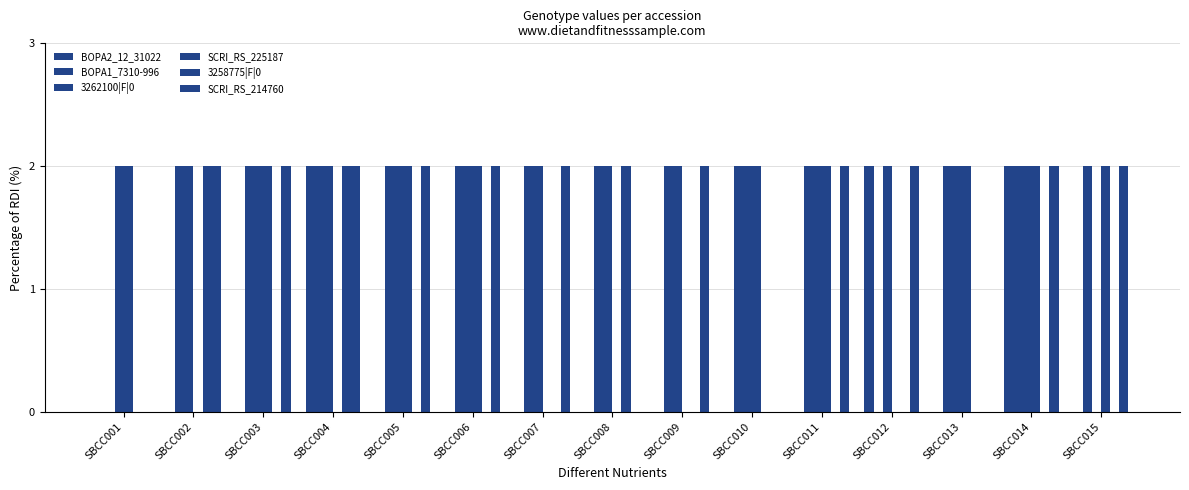

How many distinct data groups are displayed?

6